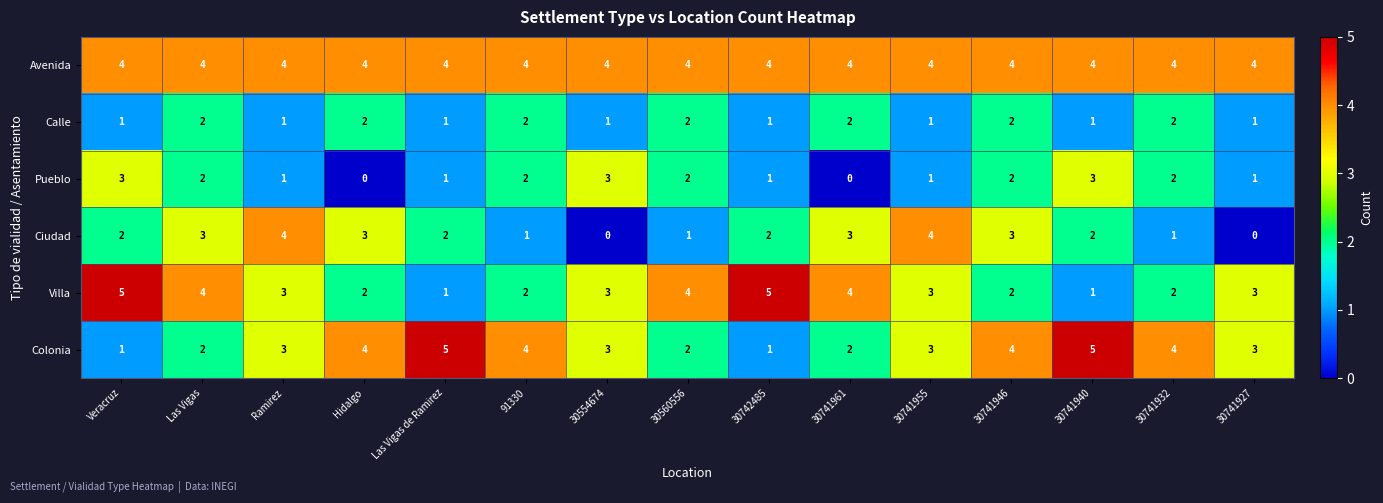

What is the total value across all series at Hidalgo?

15